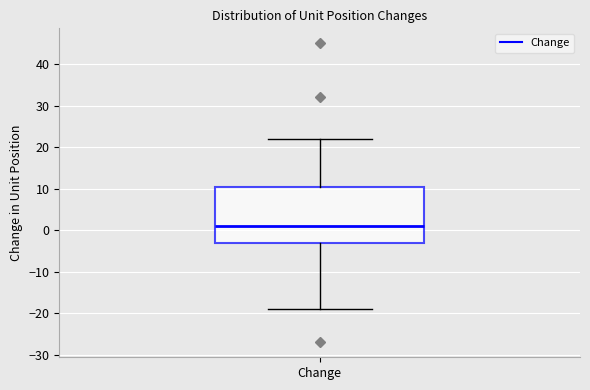

Read this box plot against the y-axis: the position of the median line, the range covered by the box, and the ends of both whiskers. The values are not printed on the chart, so give them approximately, as read against the axis.

median 1, box -3 to 11, whiskers -19 to 22